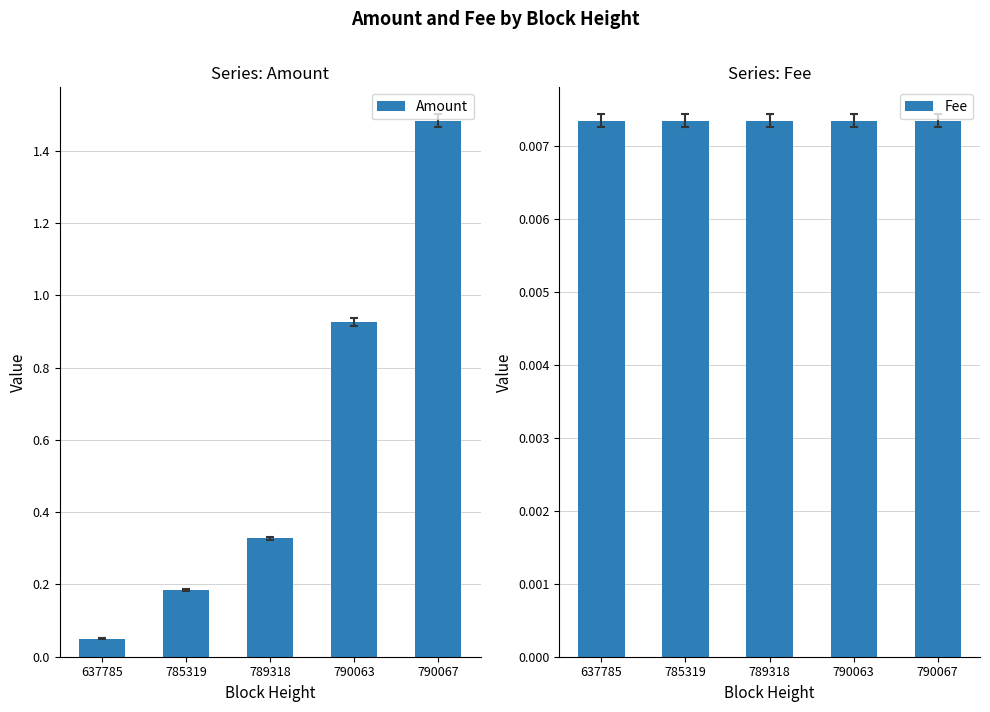

List the series in order of their overall mean, lowest first.

Fee, Amount